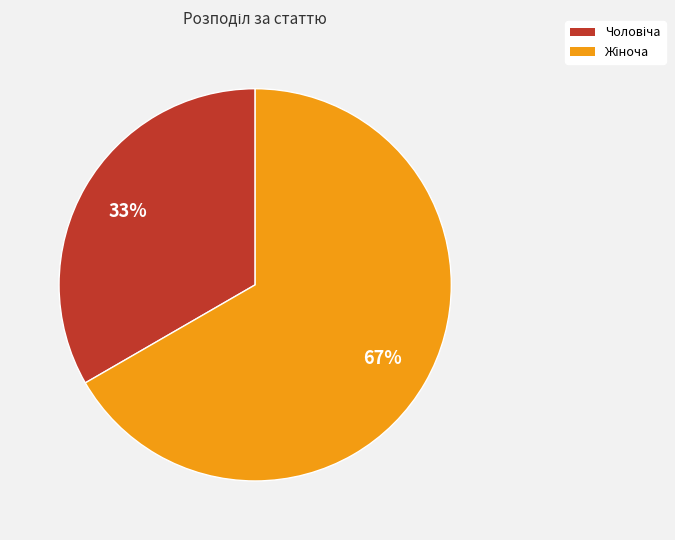

Is there a majority slice in this chart?

Yes